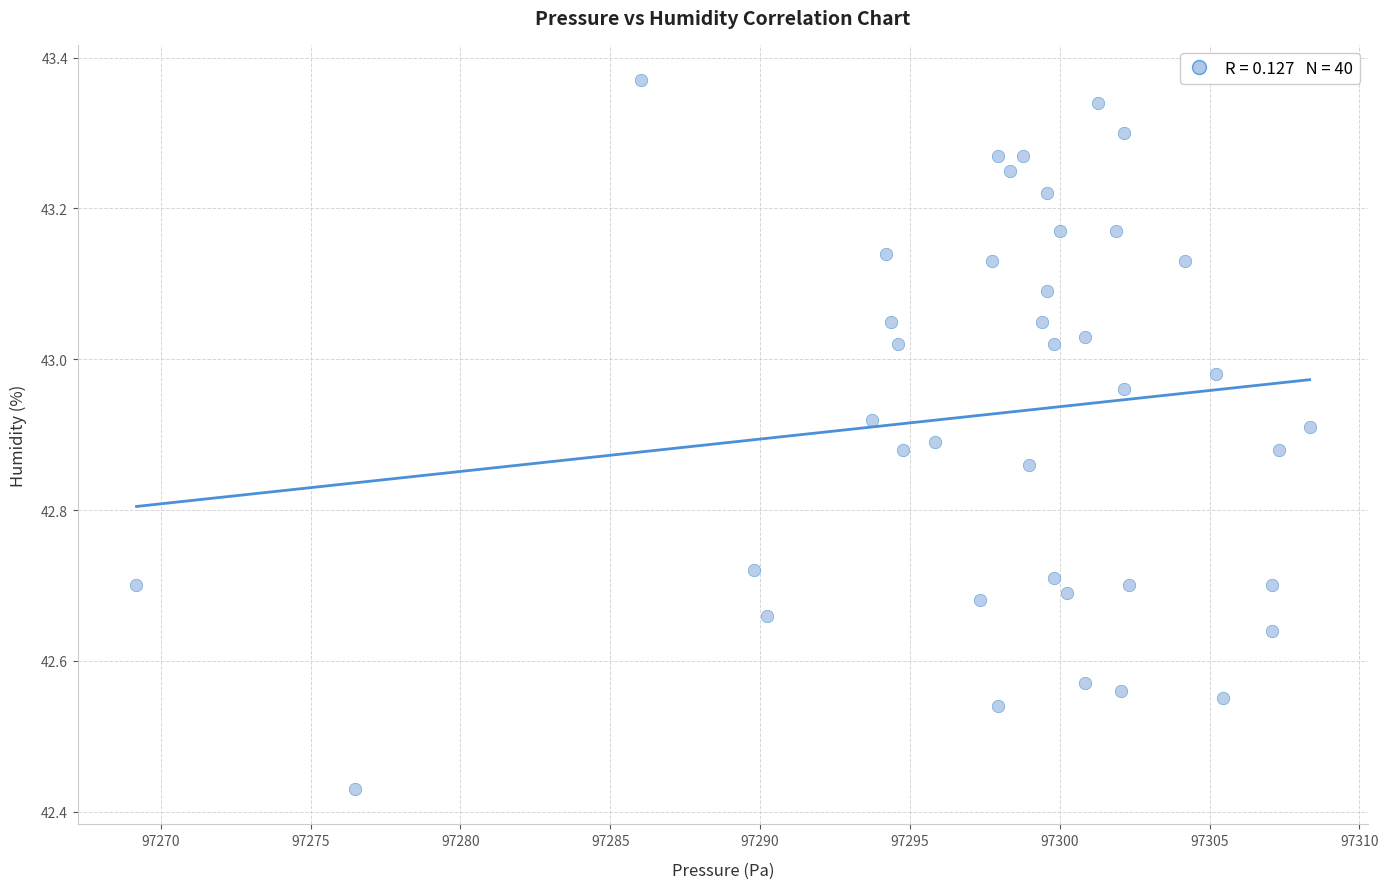

What is the range of X values (max minus min)?

39.1